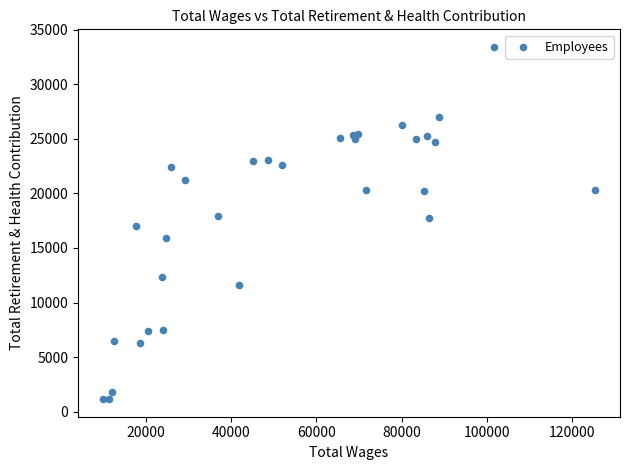

What is the range of X values (max minus min)?

115440